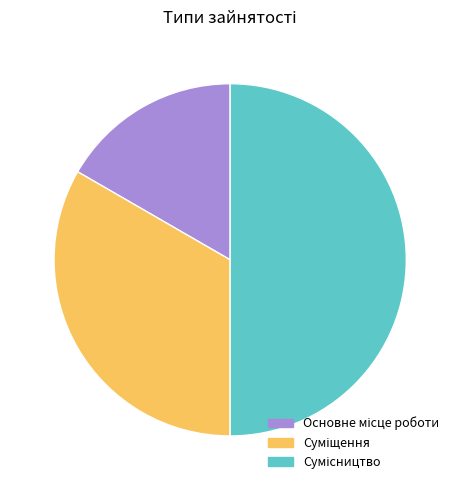

What is the change in value from Основне місце роботи to Суміщення?

+1